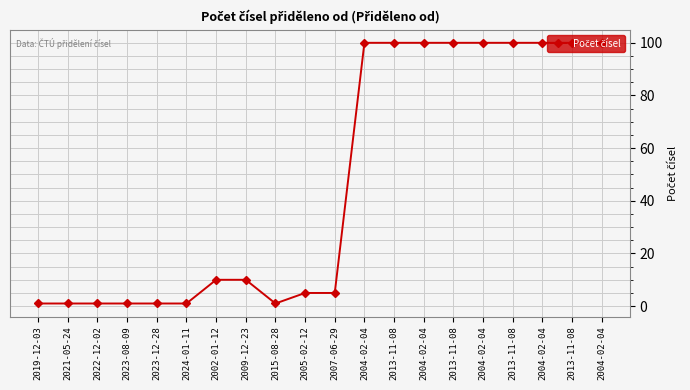

What is the maximum value shown in the chart?

100